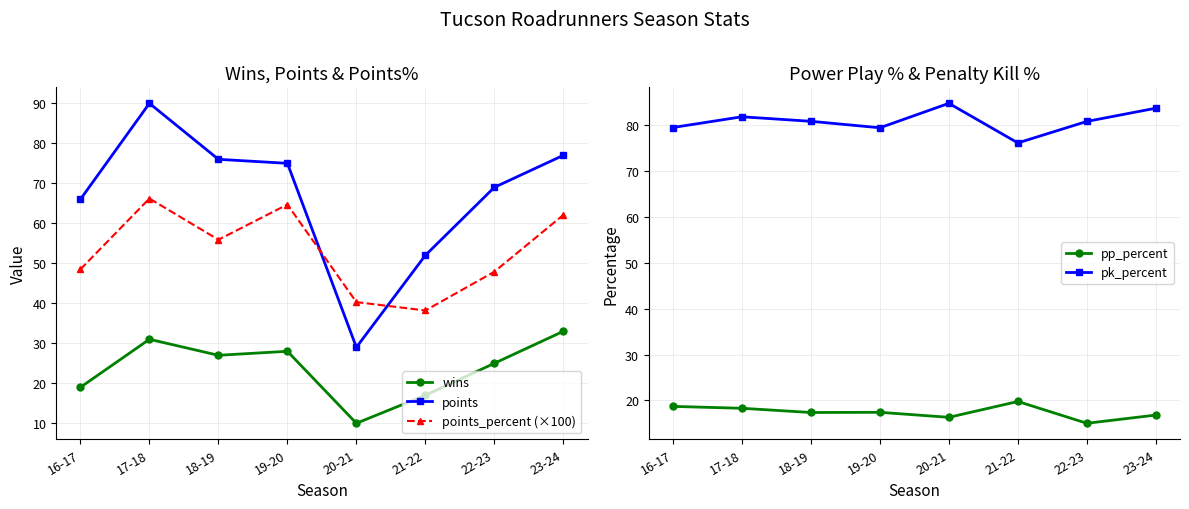

Which series has the largest total across all categories?

pk_percent